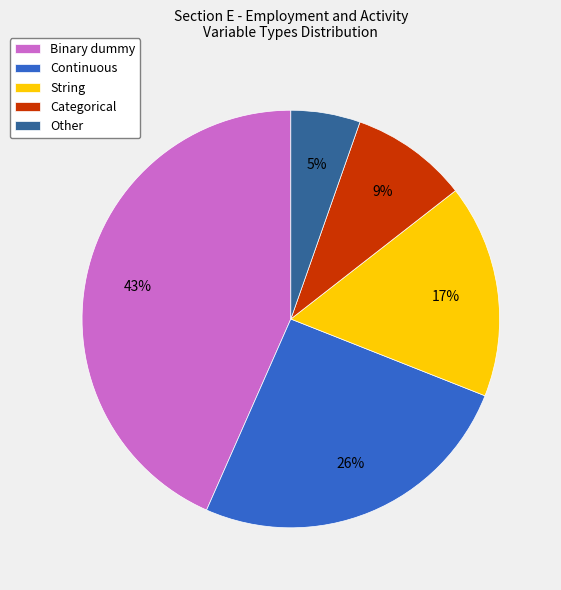

What is the ratio of the value at Binary dummy to the value at Categorical?

4.8